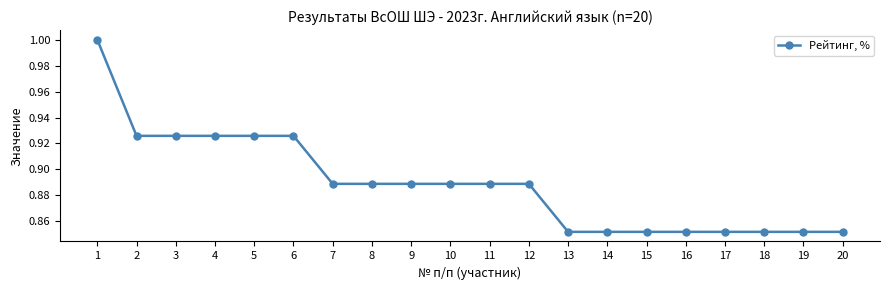

Which has a higher value, 16 or 11?

11